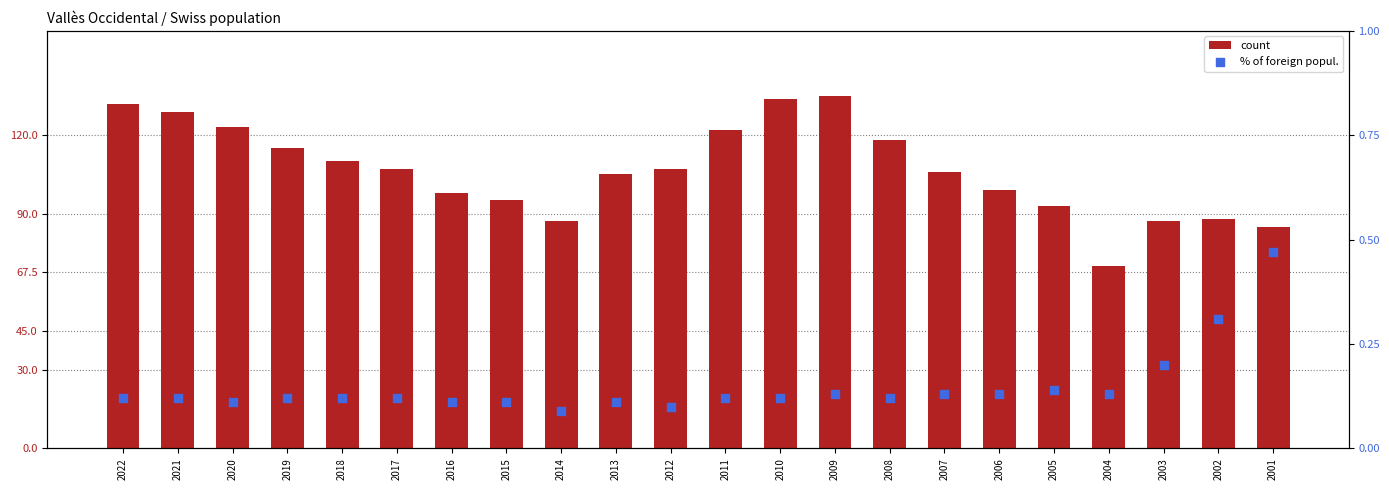

At which category is the sum across all series the highest?

2009